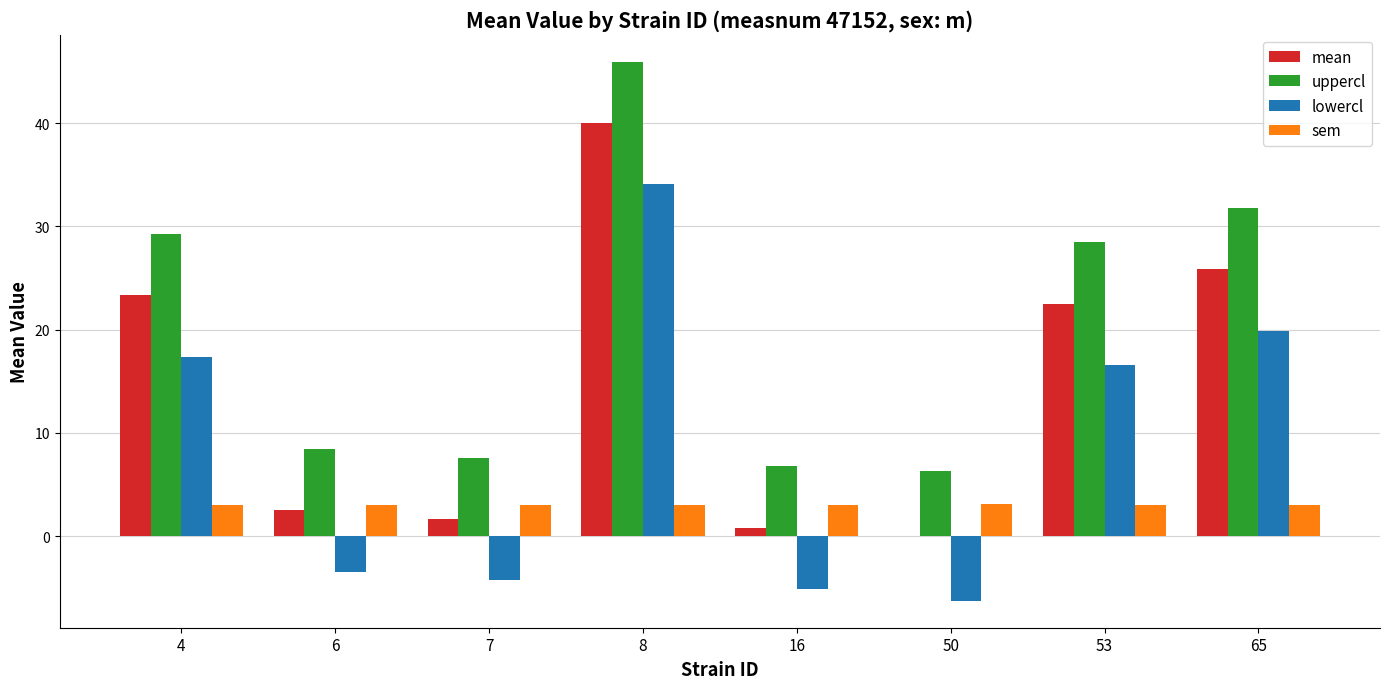

How many series are shown in this chart?

4